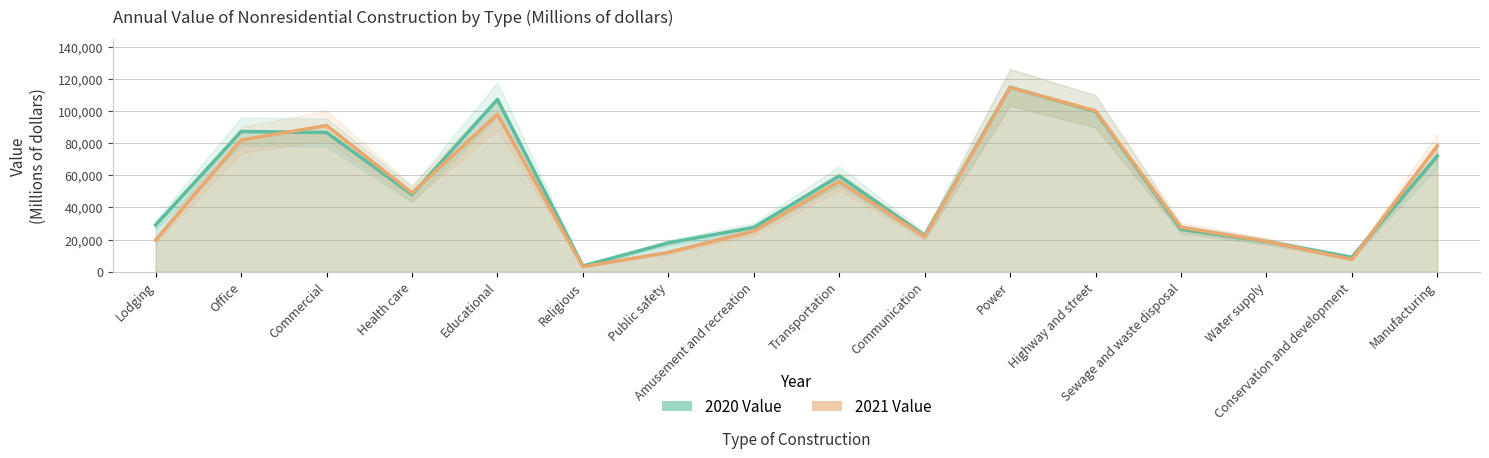

What are all the series names shown in the legend?

2020 Value, 2021 Value